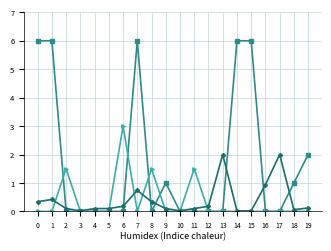

What is the spread (max minus min) of values at 1?

6.0